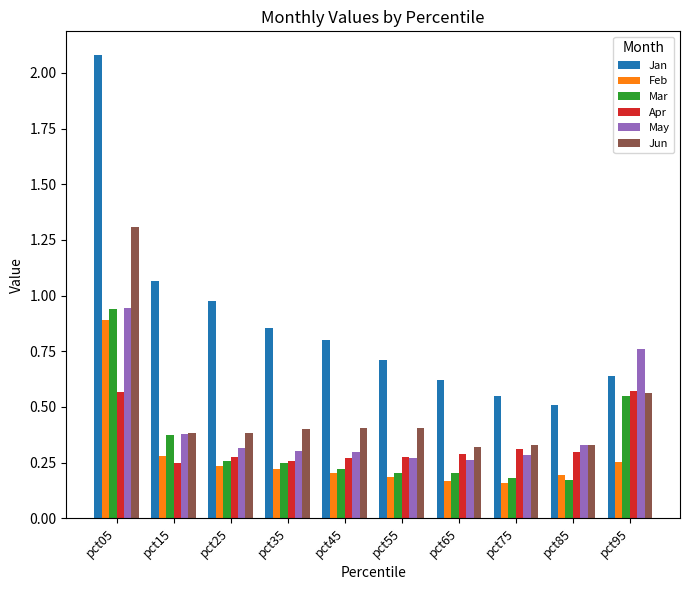

What is the total value across all series at pct15?

2.7